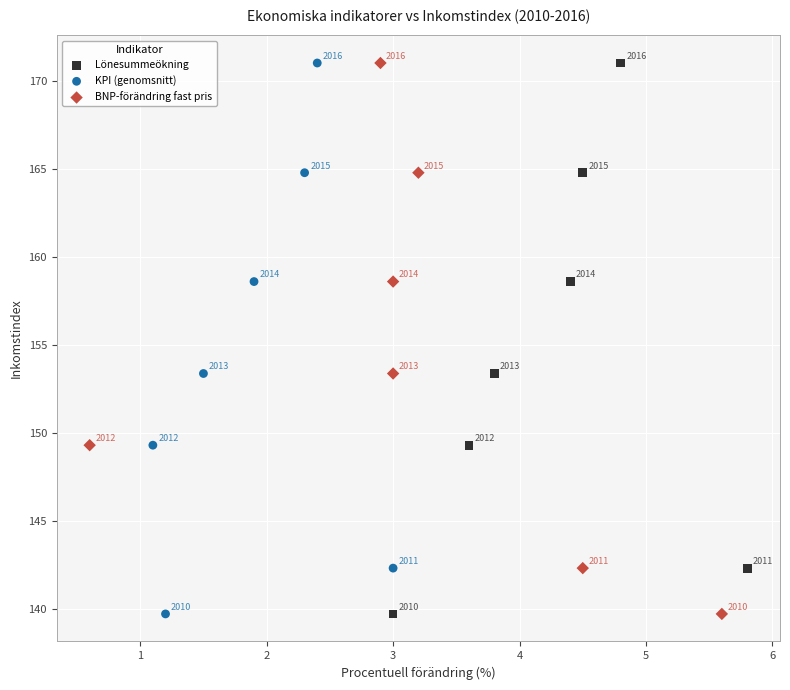

What are all the series names shown in the legend?

Lönesummeökning, KPI (genomsnitt), BNP-förändring fast pris